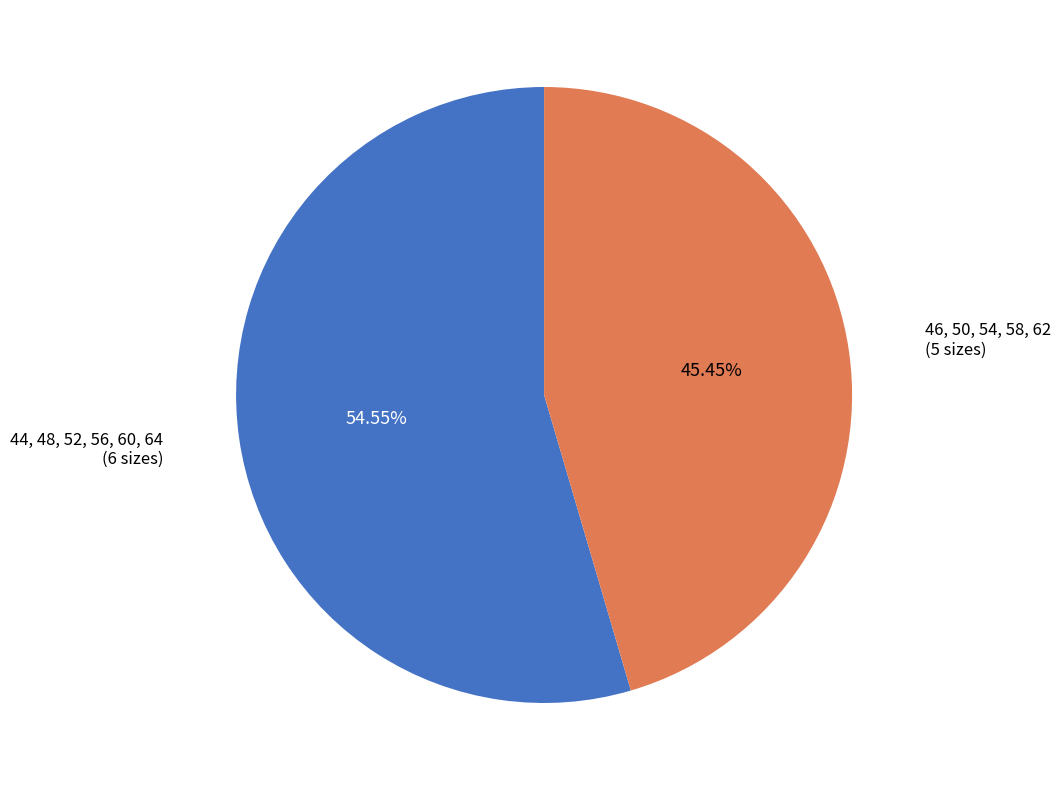

Does any single category account for the majority?

Yes